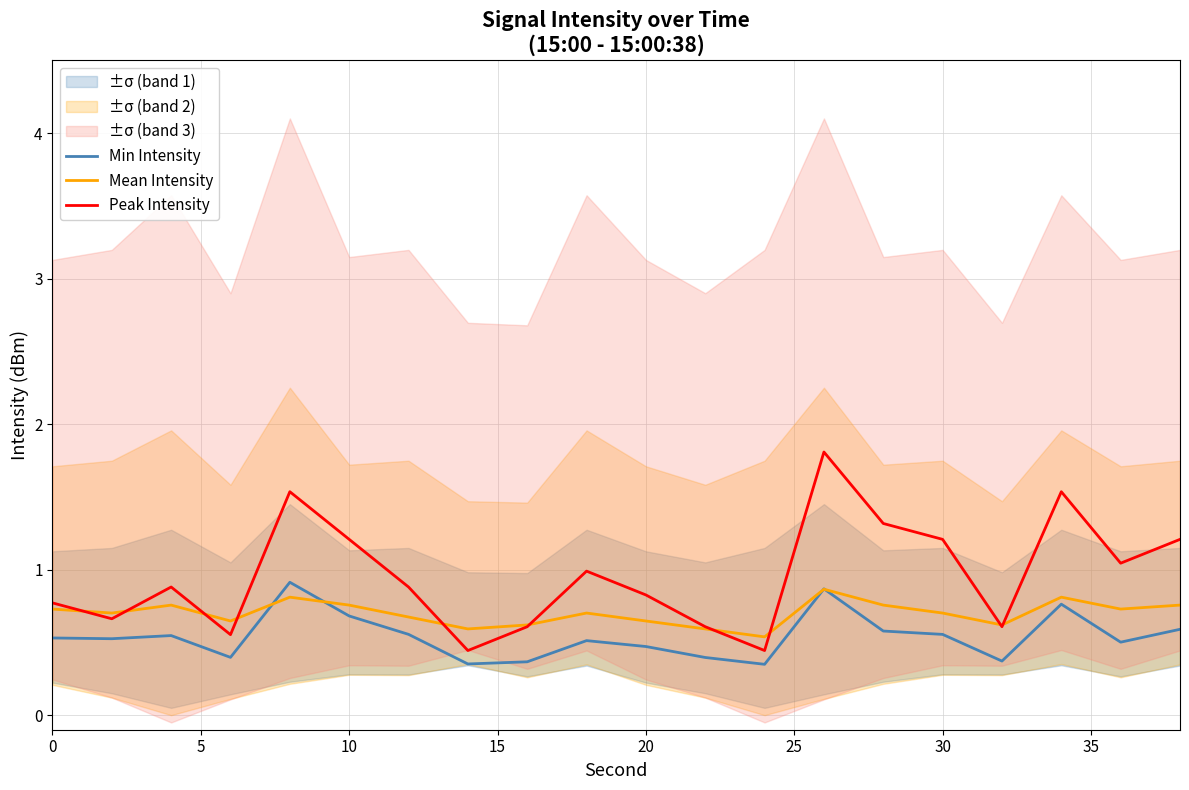

What is the sum of all Min Intensity values?

10.8